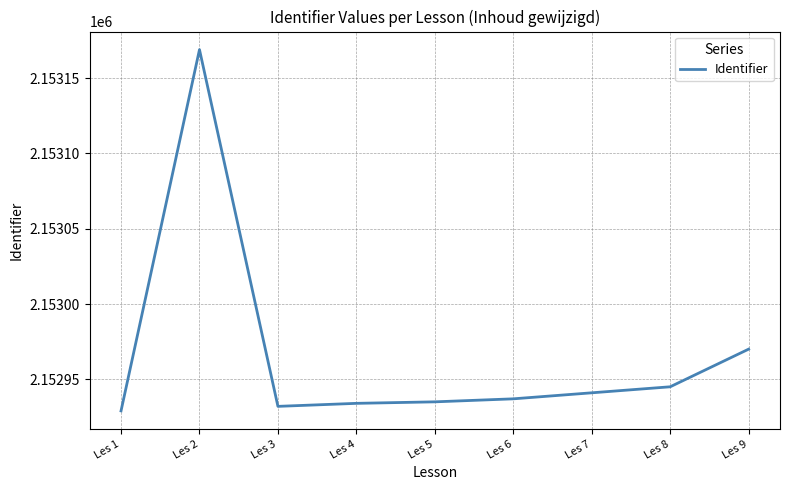

What is the difference between the values at Les 6 and Les 1?

8